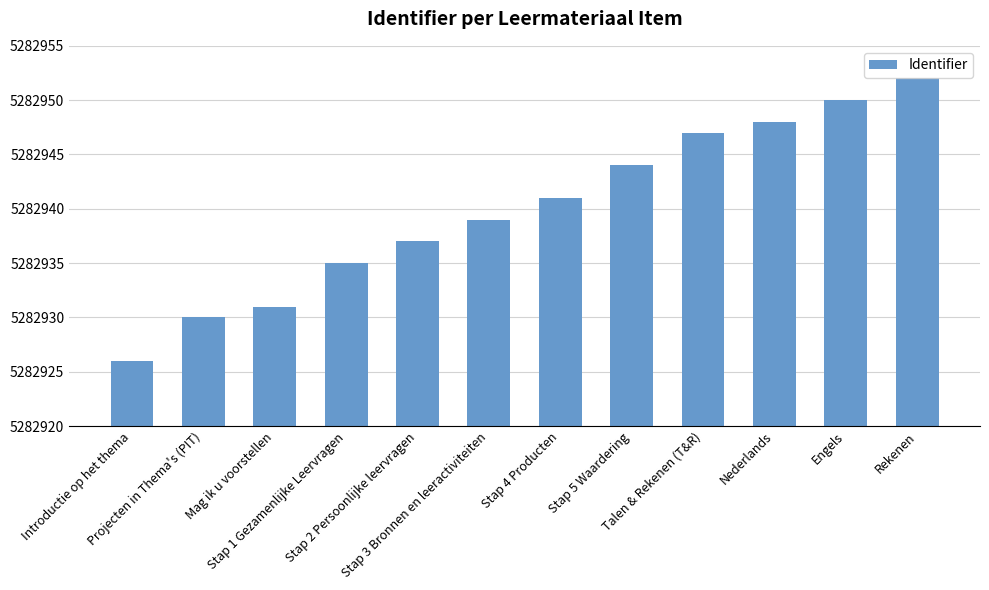

What is the minimum value shown in the chart?

5282926